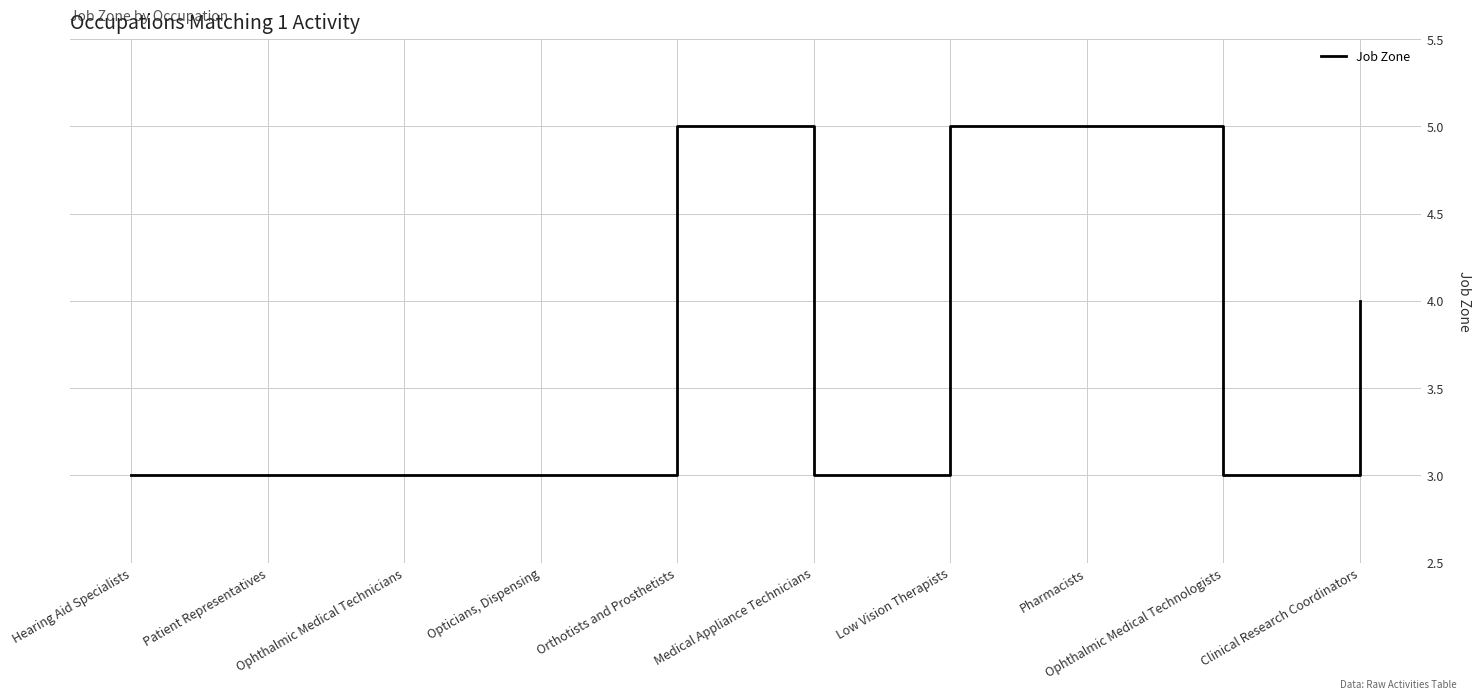

How many values are between 3 and 5?

10